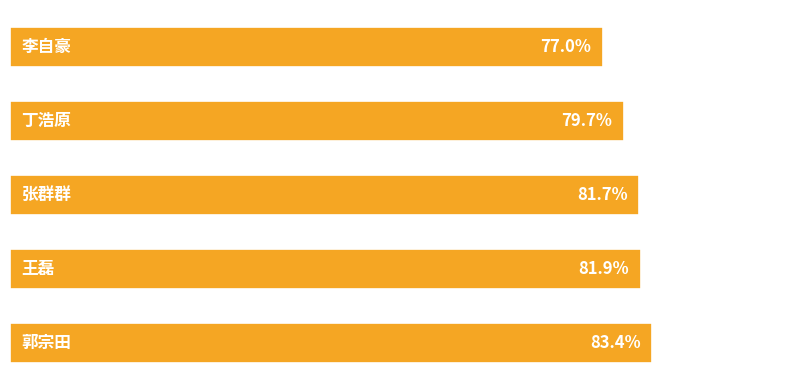

How many data points does each series have?

5